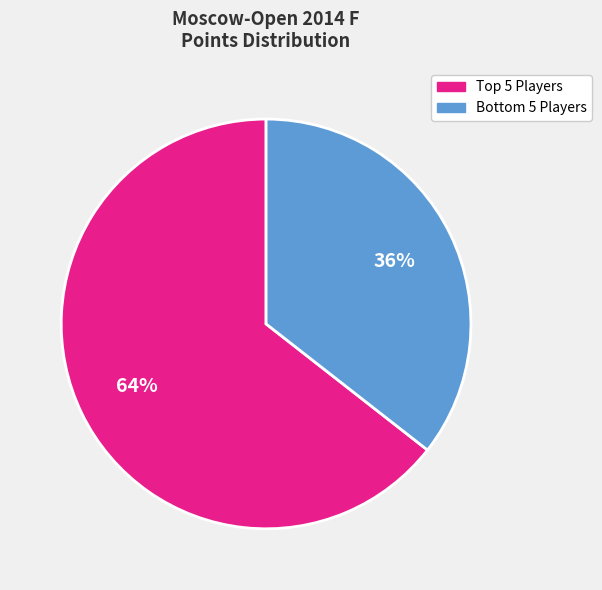

To the nearest percent, what is the average slice percentage?

50%